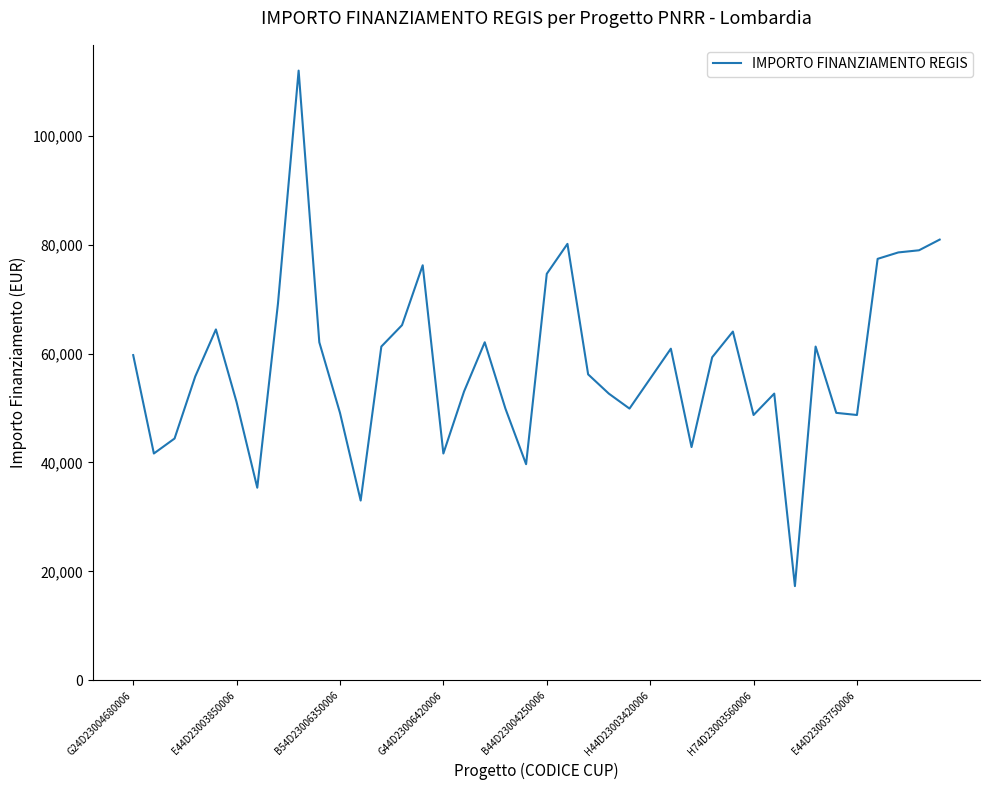

What is the minimum value shown in the chart?

17283.4